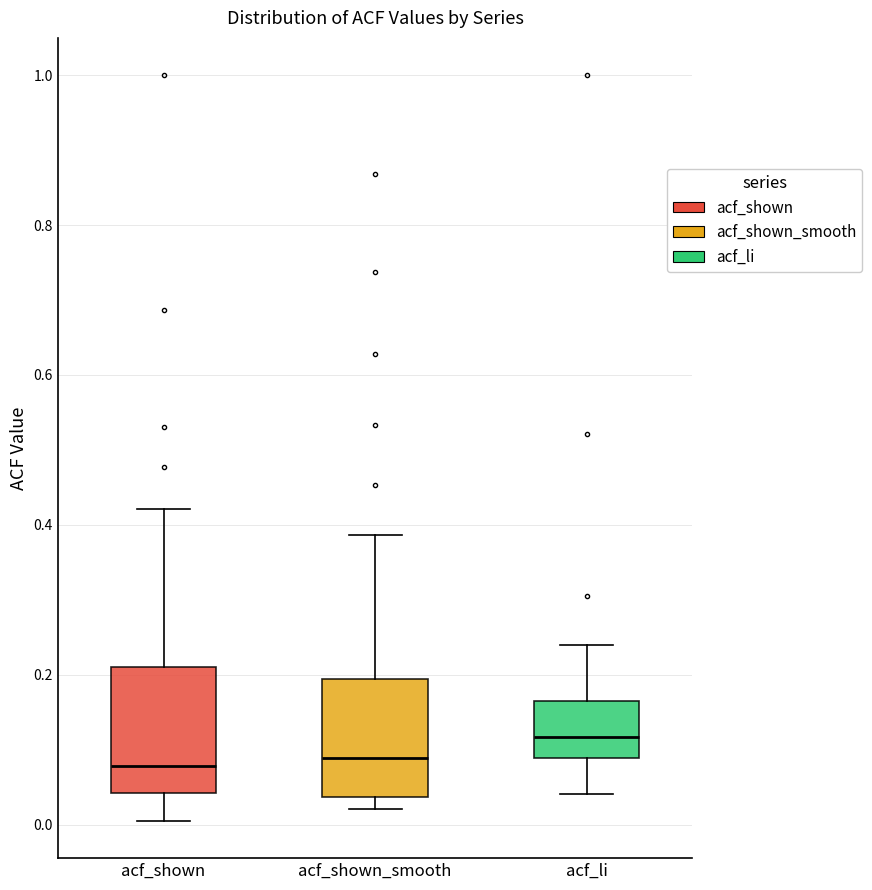

Reading left to right, read every box against the y-axis: the position of its median line, the range the box covers, and the ends of its whiskers. The values are not printed on the chart, so give them approximately, as read against the axis.

acf_shown: median 0.08, box 0.04 to 0.20, whiskers 0.00 to 0.42
acf_shown_smooth: median 0.08, box 0.04 to 0.20, whiskers 0.02 to 0.38
acf_li: median 0.12, box 0.08 to 0.16, whiskers 0.04 to 0.24